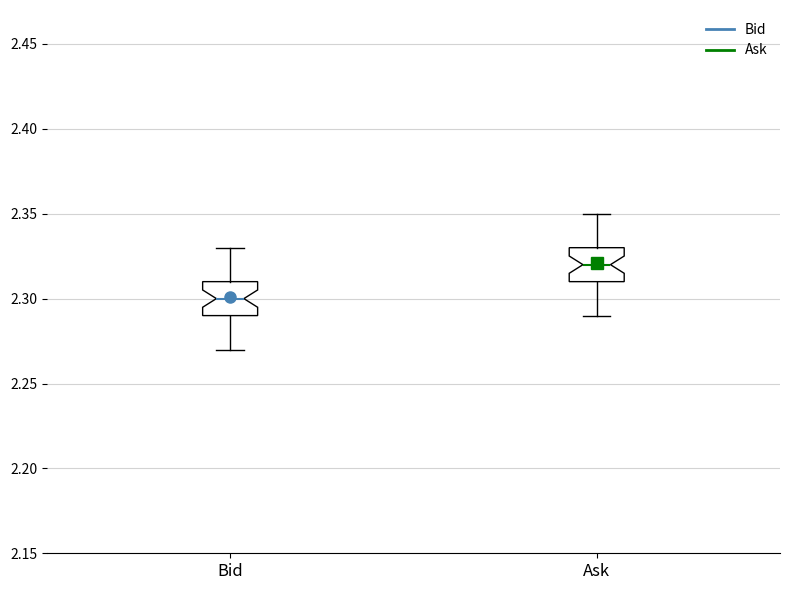

Reading left to right, read every box against the y-axis: the position of its median line, the range the box covers, and the ends of its whiskers. The values are not printed on the chart, so give them approximately, as read against the axis.

Bid: median 2.30, box 2.29 to 2.31, whiskers 2.27 to 2.33
Ask: median 2.32, box 2.31 to 2.33, whiskers 2.29 to 2.35